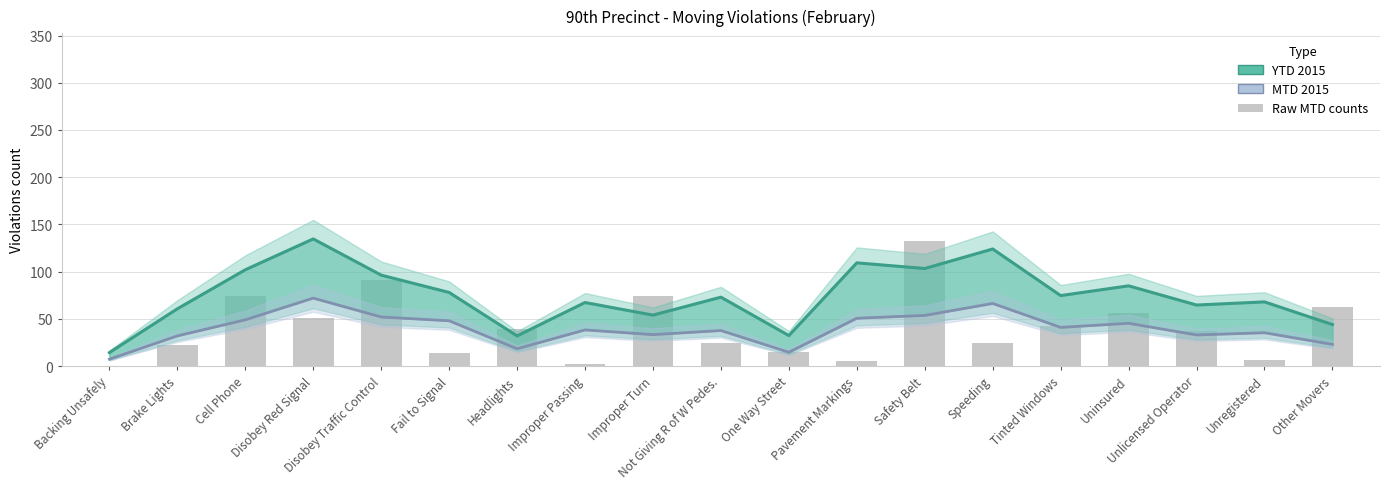

Read the MTD 2015 value at Improper Turn.

33.3